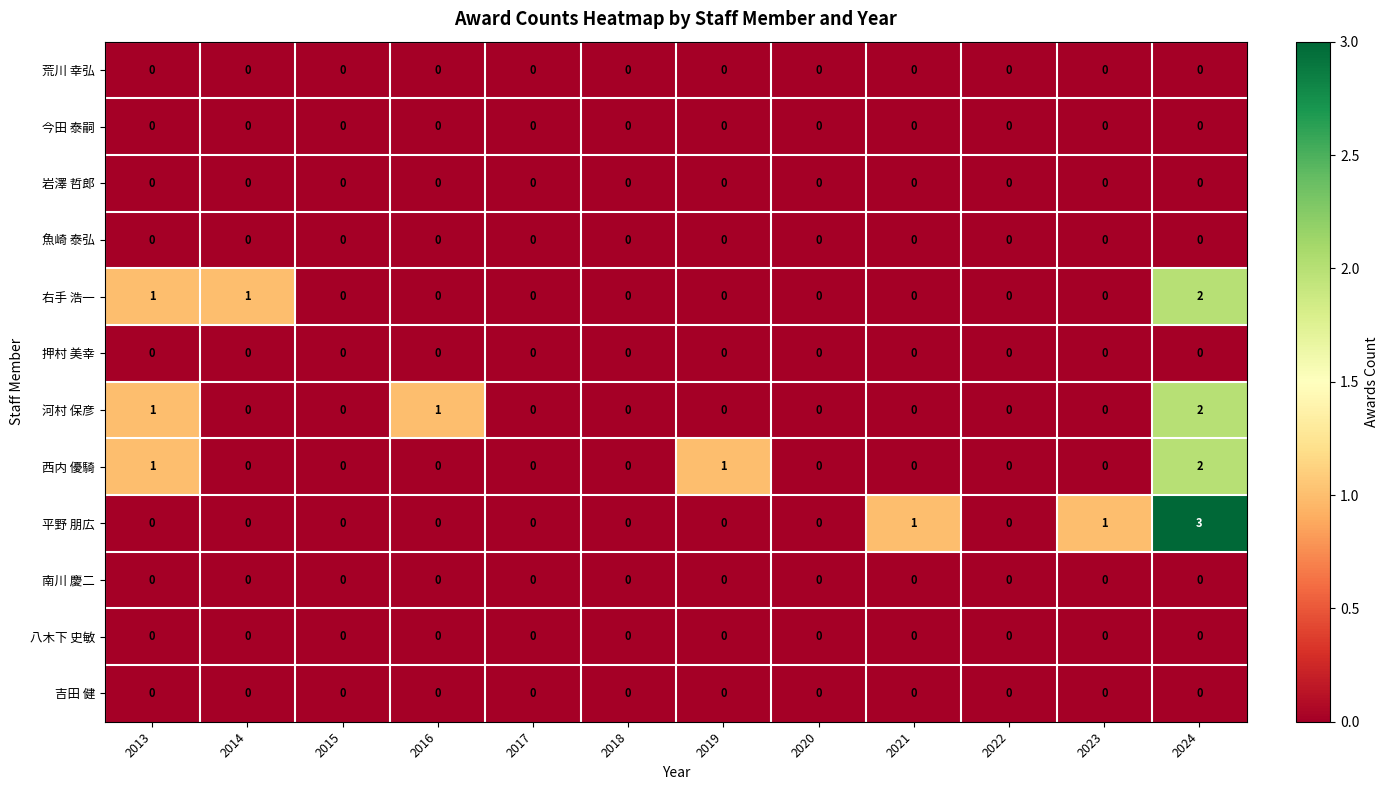

Which series changed the most between 2014 and 2018?

右手 浩一